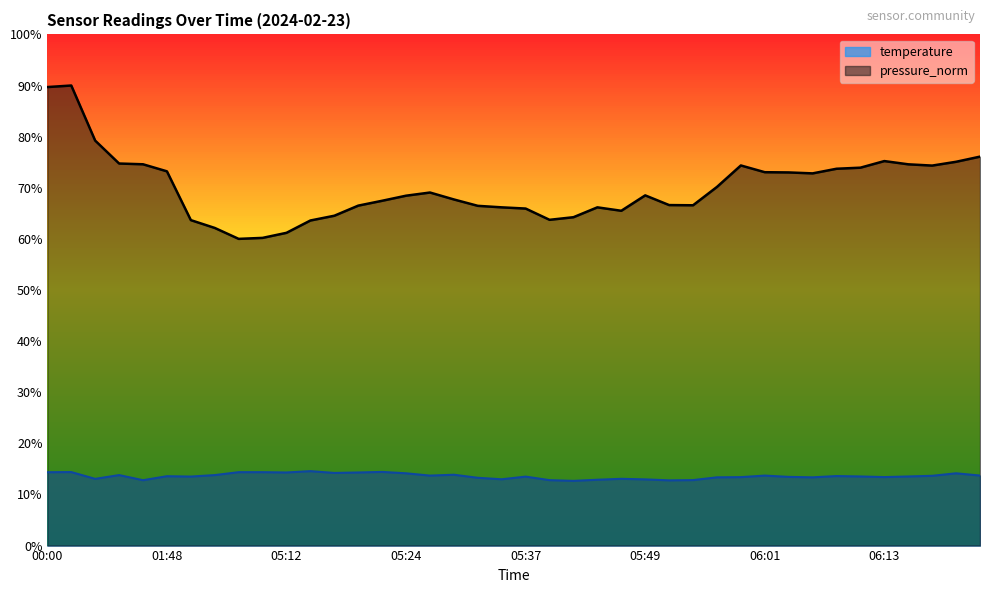

At which category is the sum across all series the highest?

00:03